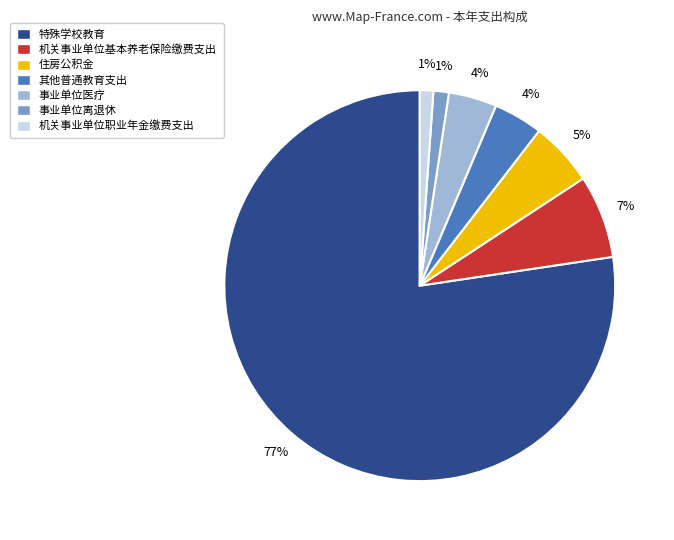

Is the sum of 特殊学校教育 and 事业单位离退休 greater than half?

Yes